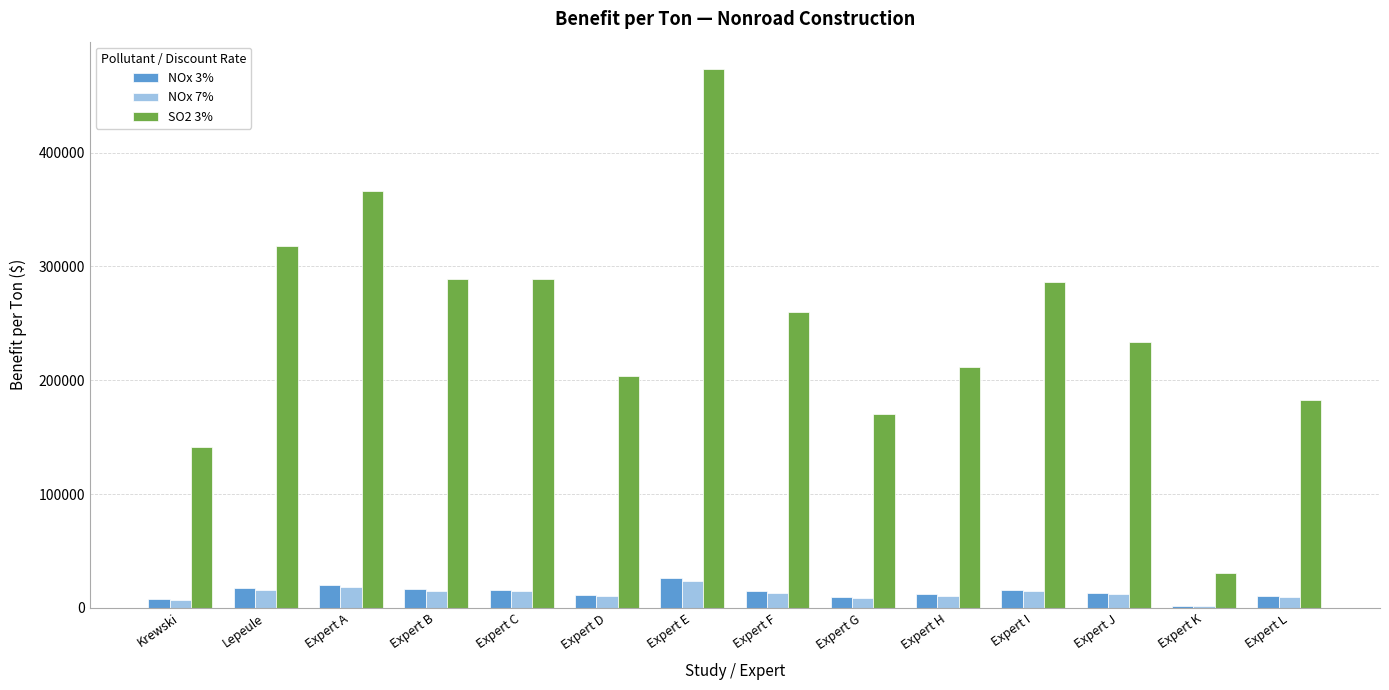

What is the approximate value of NOx 7% at Lepeule, to the nearest 10?

15970